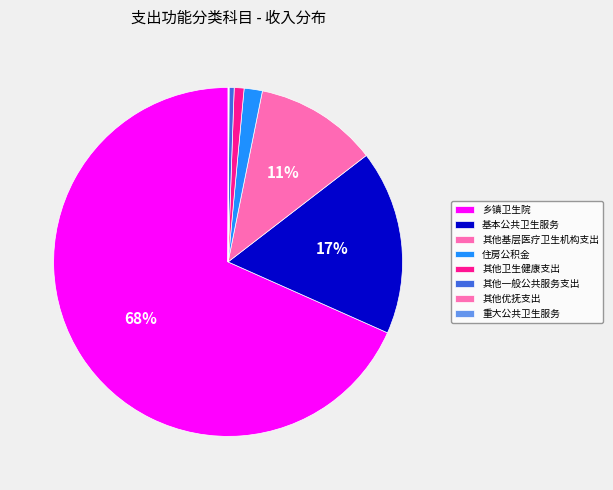

Which slice is the smallest?

重大公共卫生服务